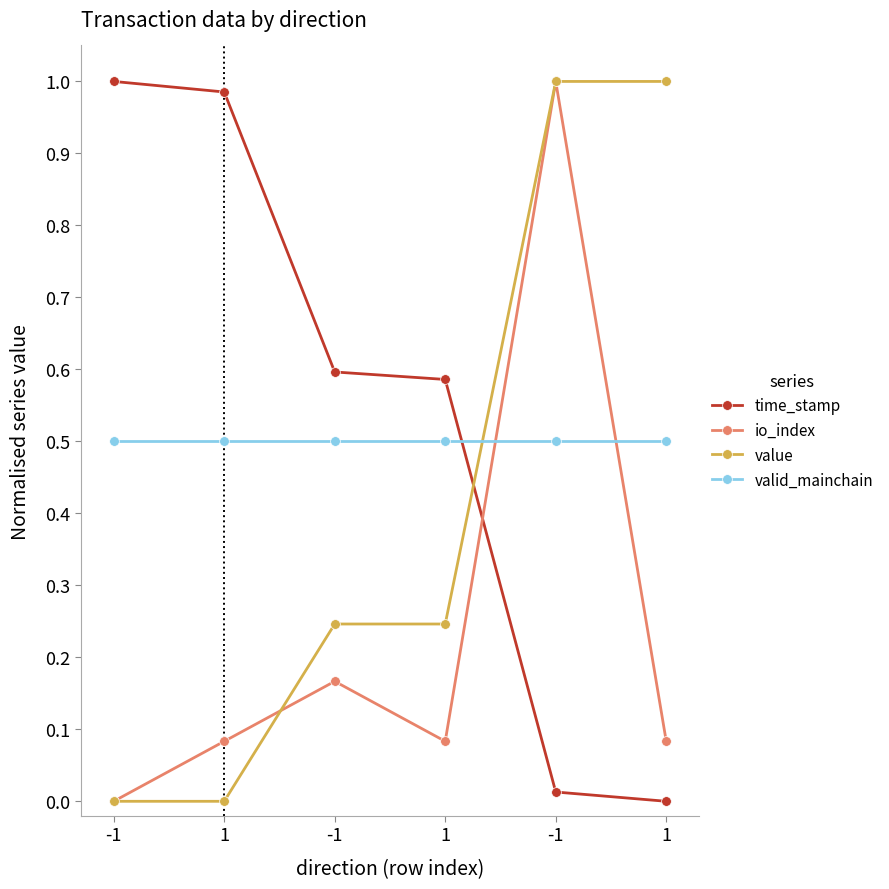

What is the value of the valid_mainchain point at the 4th from the left?

0.5